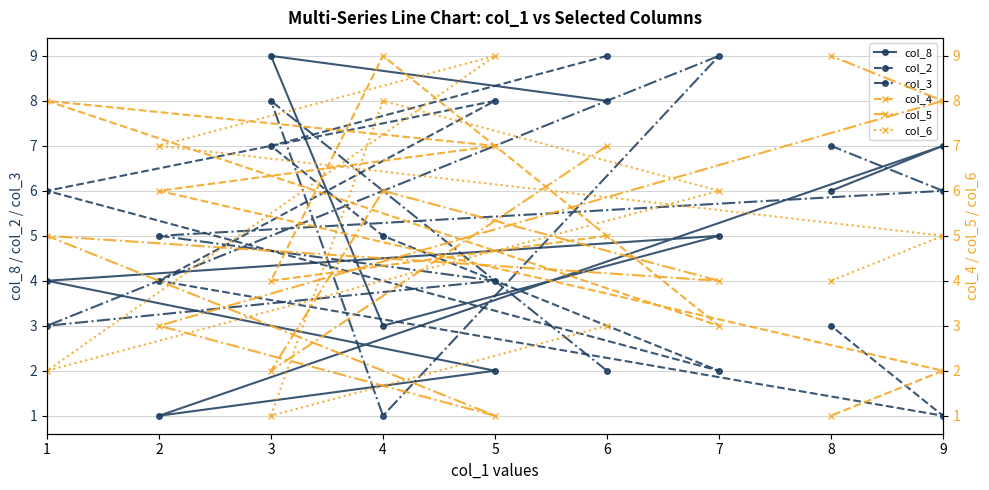

Is it true that col_3 equals 8 at 3?

True